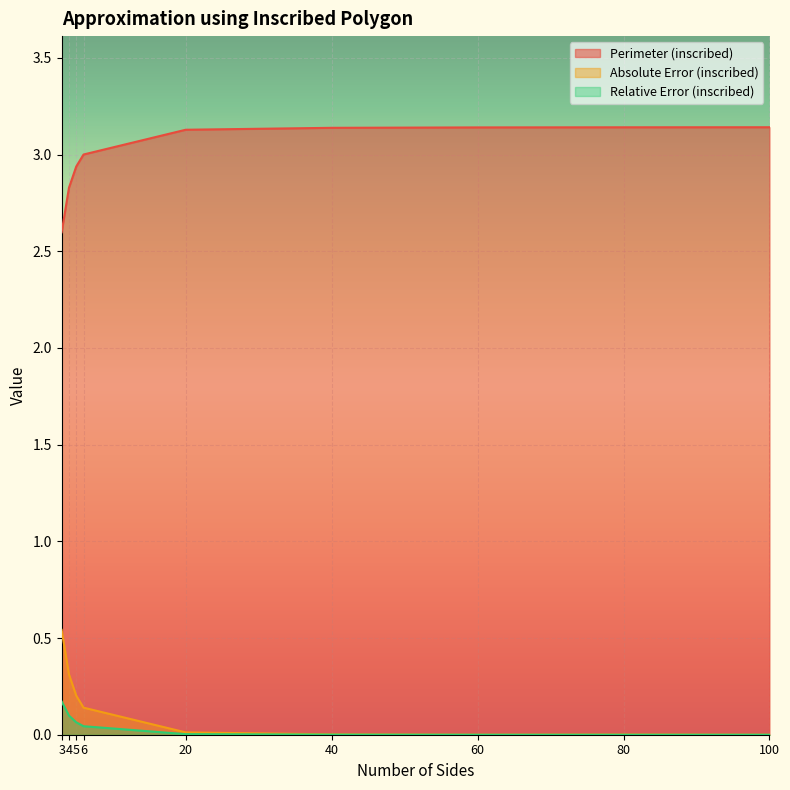

At which category is the sum across all series the highest?

3